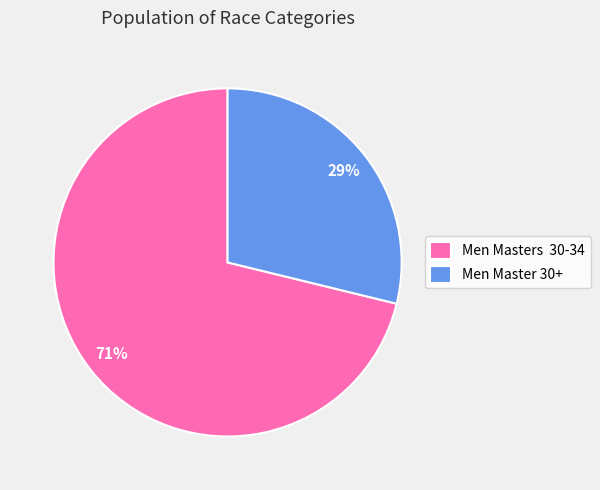

The Men Masters 30-34 slice represents 71% of the pie. True or false?

True